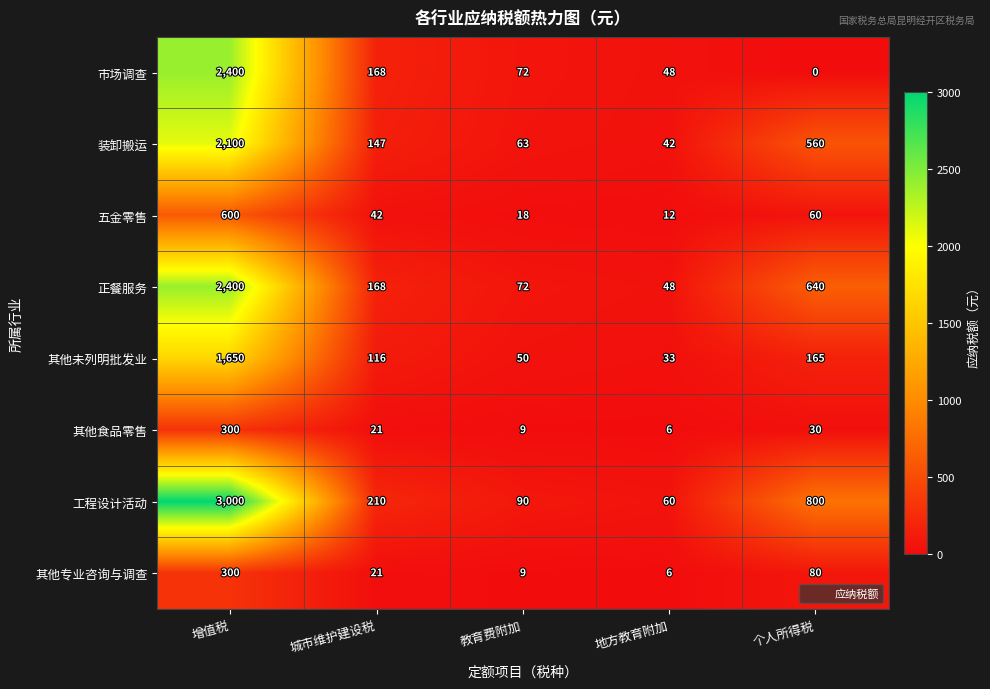

How many data points in 五金零售 are less than 42?

2